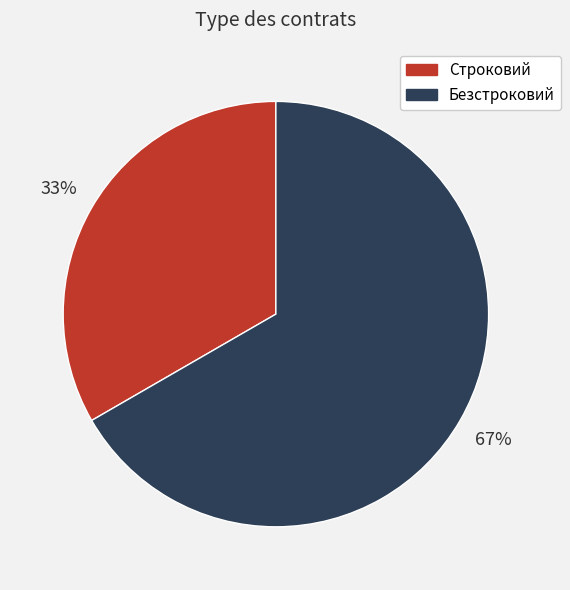

Which slice is the largest?

Безстроковий